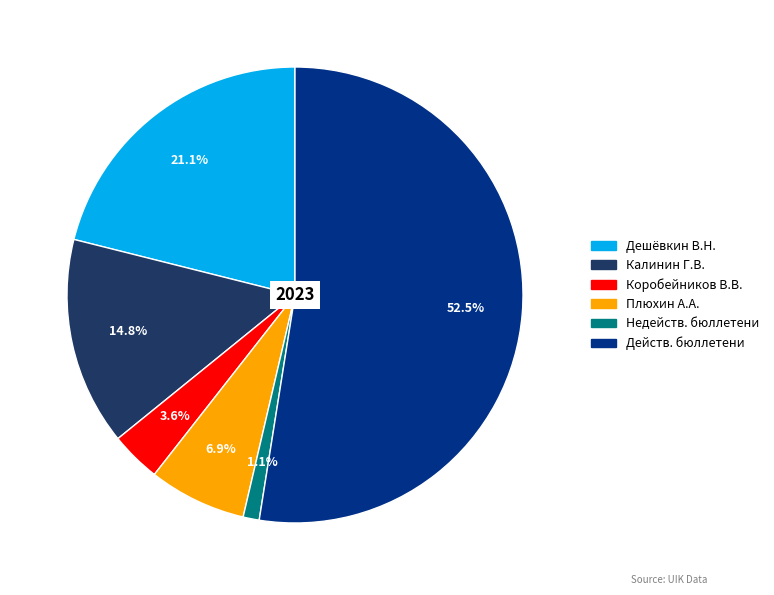

Is there a majority slice in this chart?

Yes